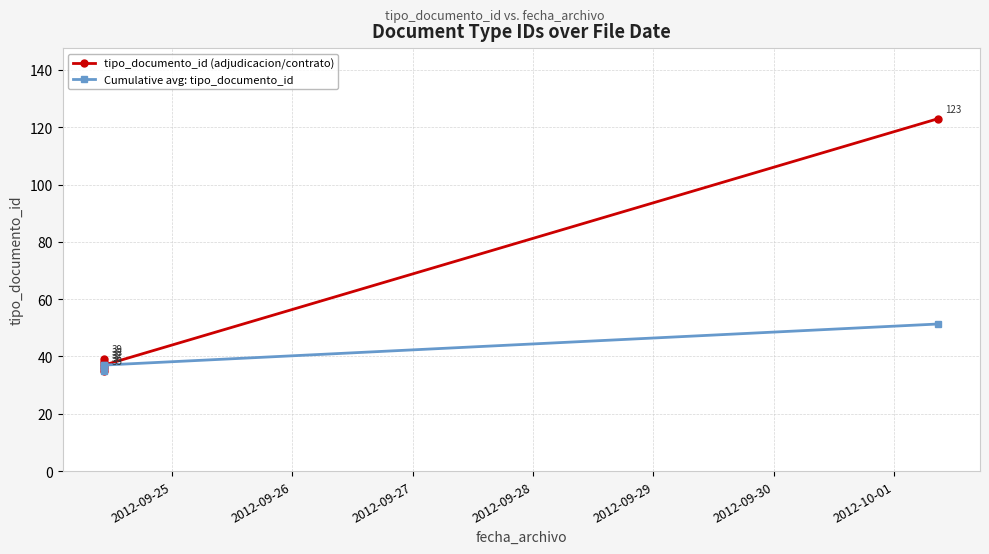

The Cumulative avg: tipo_documento_id series shows 60.4 at 2012-09-27. True or false?

False